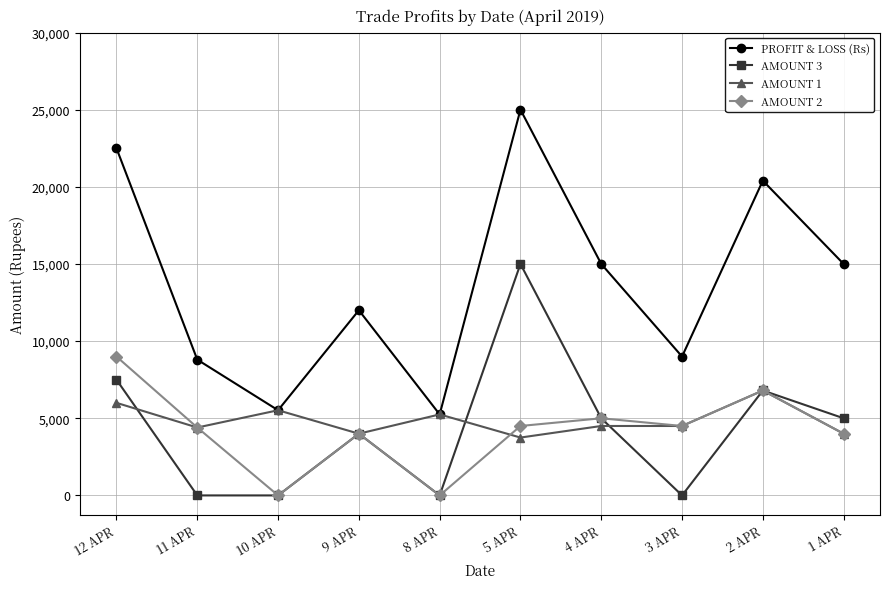

How many lines are shown in the chart?

4